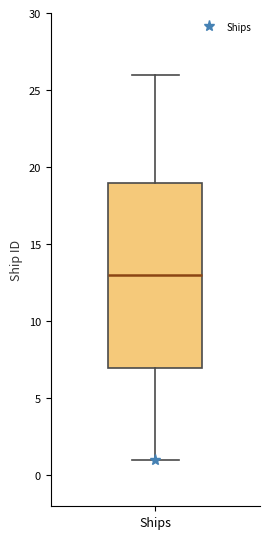

Transcribe this box plot: give where the median line is, the range the box spans, and where the two whiskers end, as read against the y-axis. The values are not printed on the chart, so give them approximately, as read against the axis.

median 13, box 7 to 19, whiskers 1 to 26